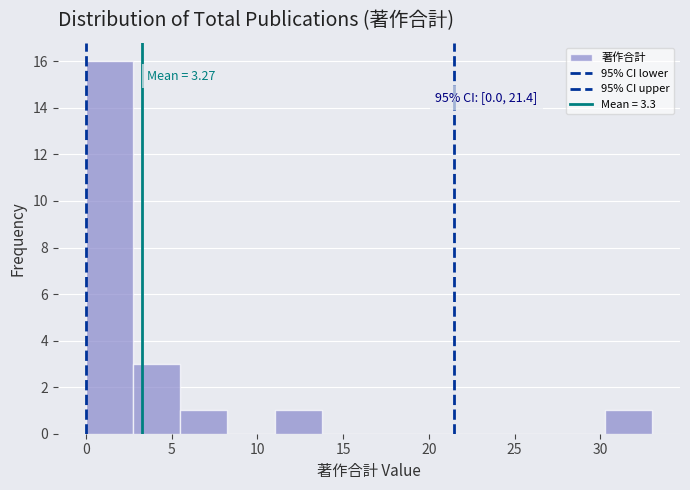

Over which range of the x-axis is the bar tallest?

0.00 to 2.75